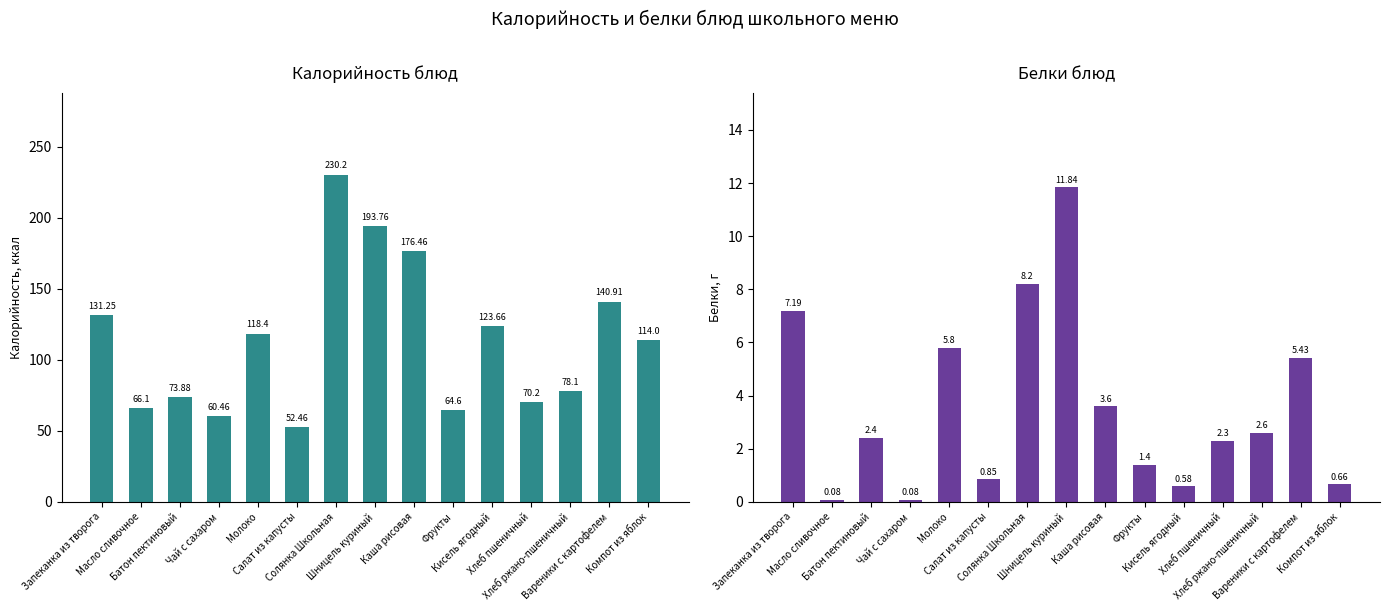

What is the maximum value shown in the chart?

230.2